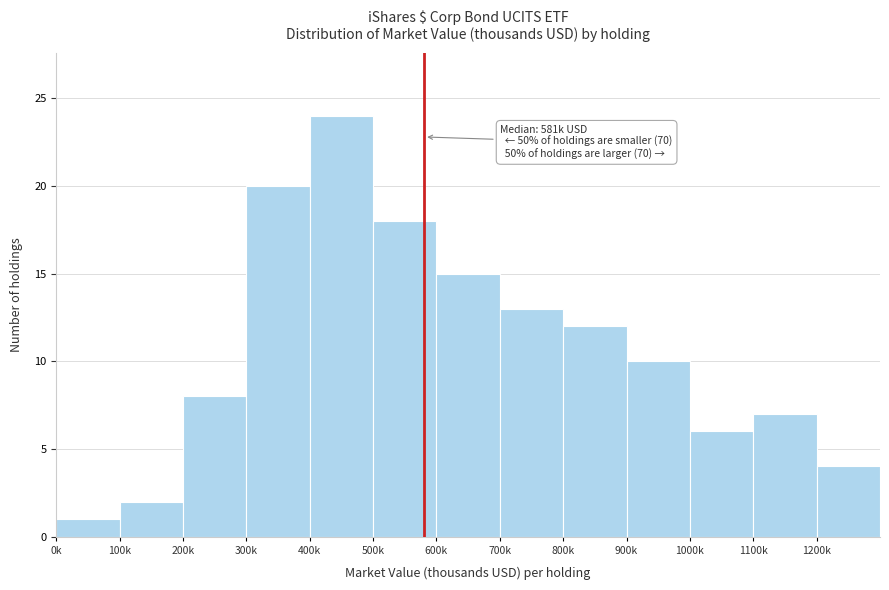

Reading right to left, transcribe all the data shown in this chart.

1200k=4	1100k=7	1000k=6	900k=10	800k=12	700k=13	600k=15	500k=18	400k=24	300k=20	200k=8	100k=2	0k=1